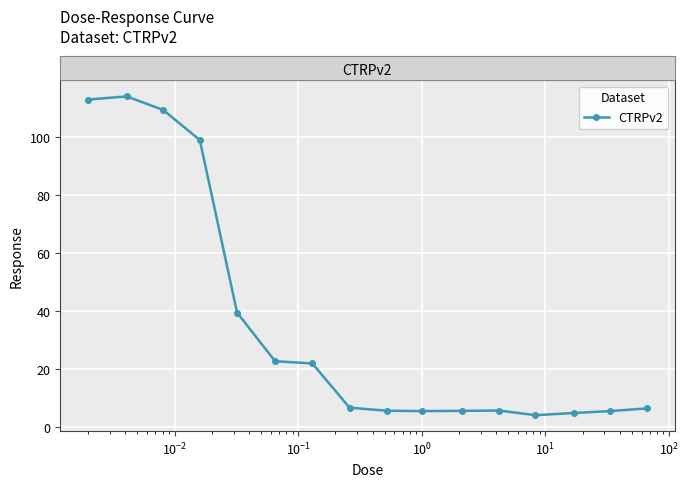

What is the greatest value displayed?

114.1